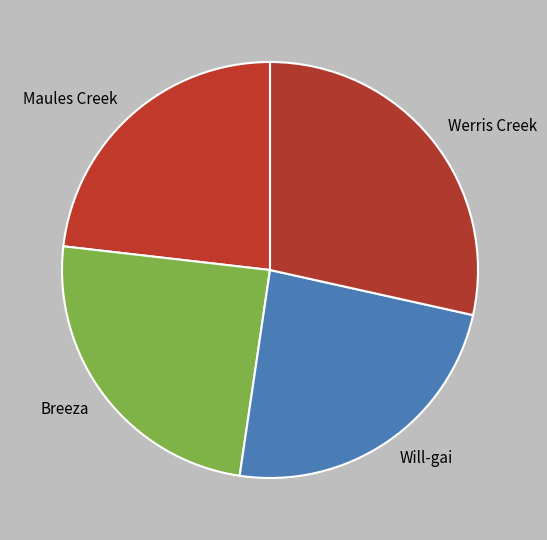

Does Werris Creek represent more than half of the total?

No